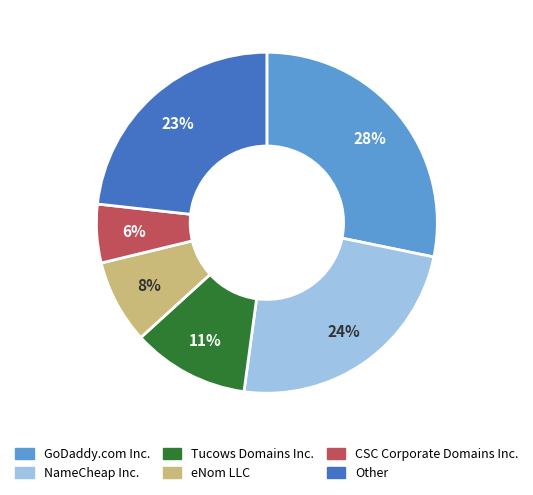

To the nearest percent, what is the average slice percentage?

17%